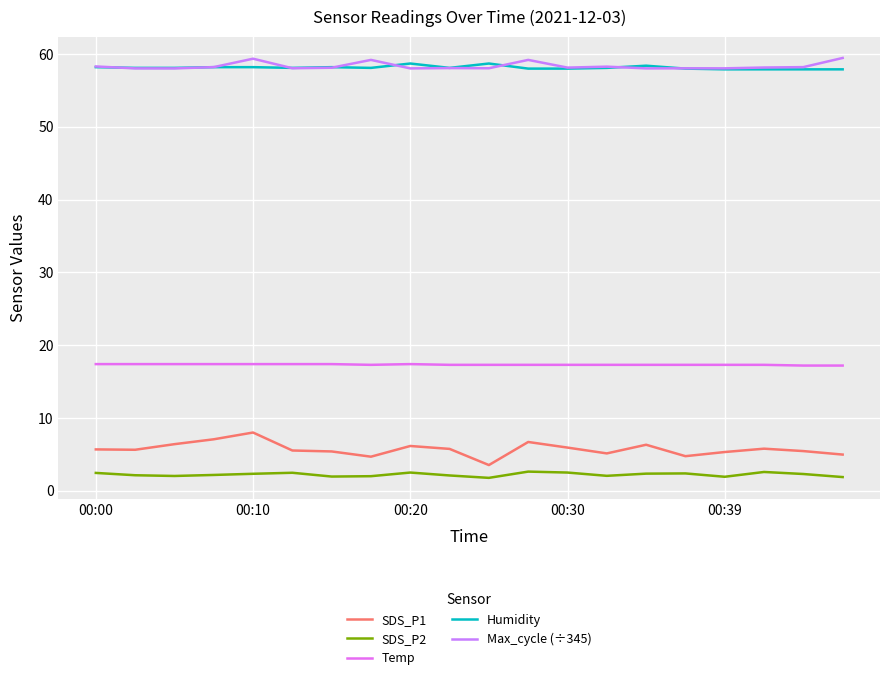

What are all the series names shown in the legend?

SDS_P1, SDS_P2, Temp, Humidity, Max_cycle (÷345)